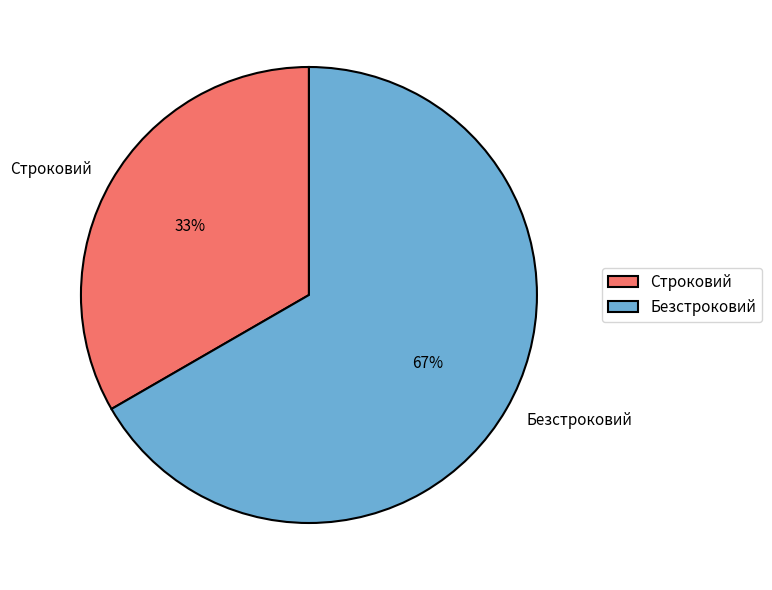

Is it true that Строковий is 39% of the pie?

False